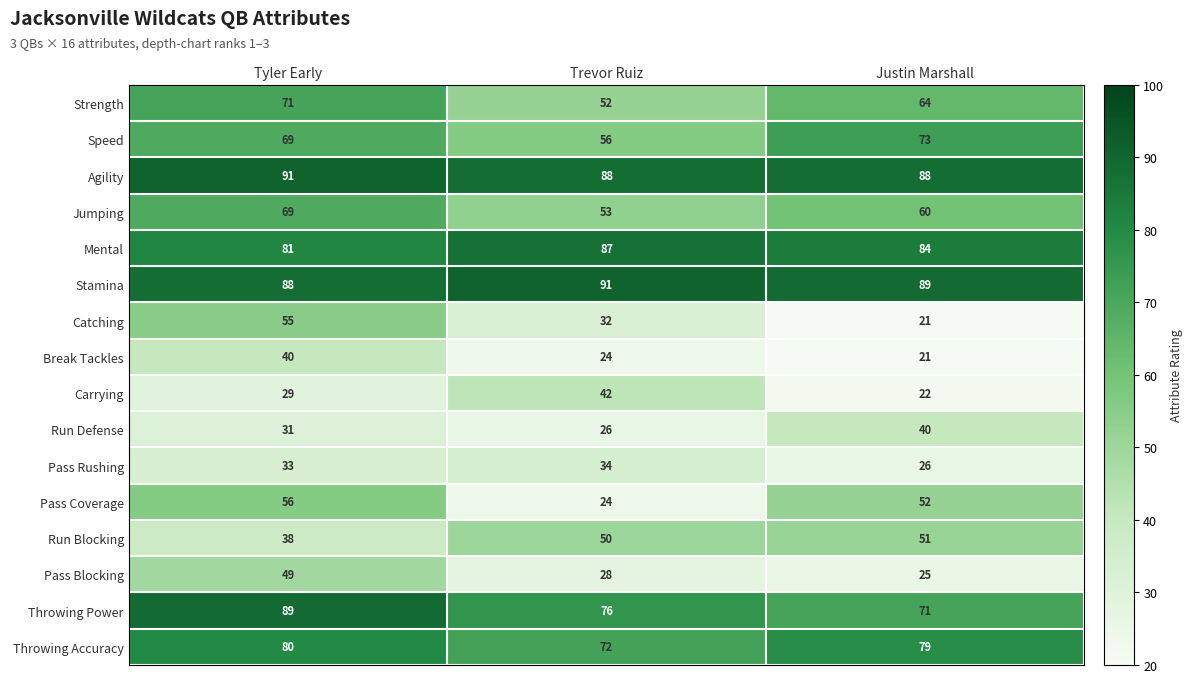

What is the minimum value shown in the chart?

21